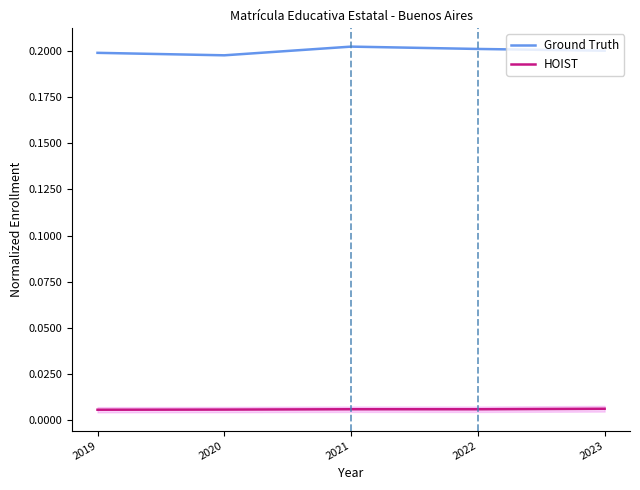

At which category does HOIST reach its first local peak?

2021